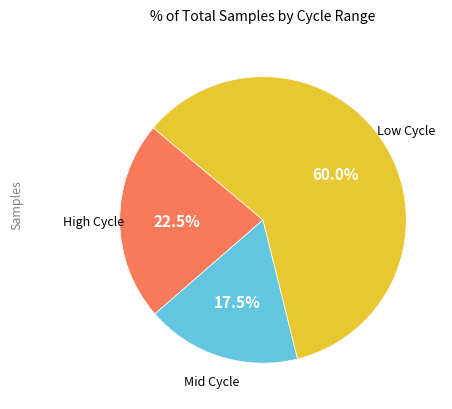

Is there a majority slice in this chart?

Yes